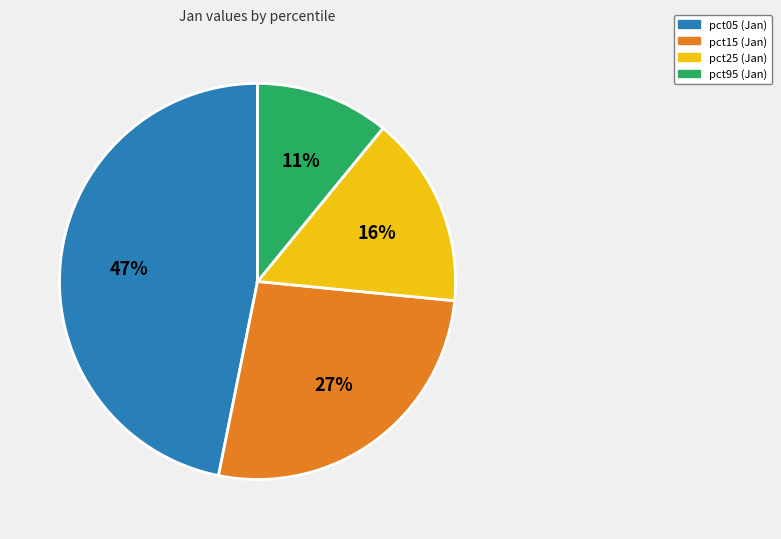

Is there any slice that represents more than half of the pie?

No